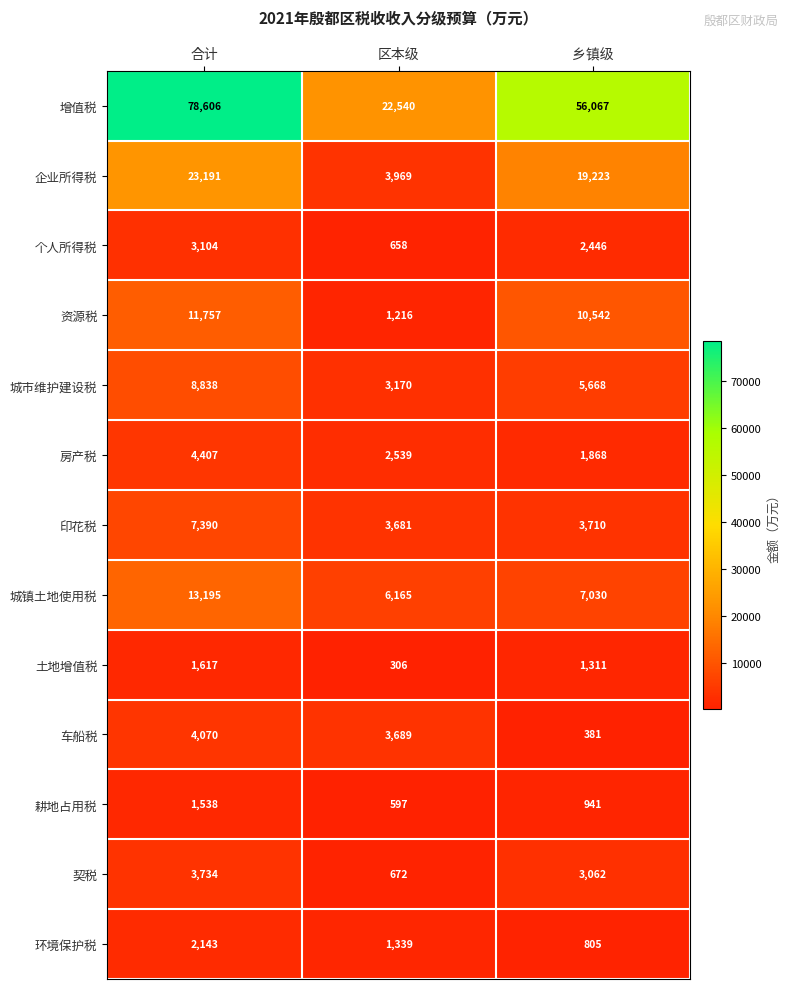

Which category has the lowest value in the 印花税 series?

区本级